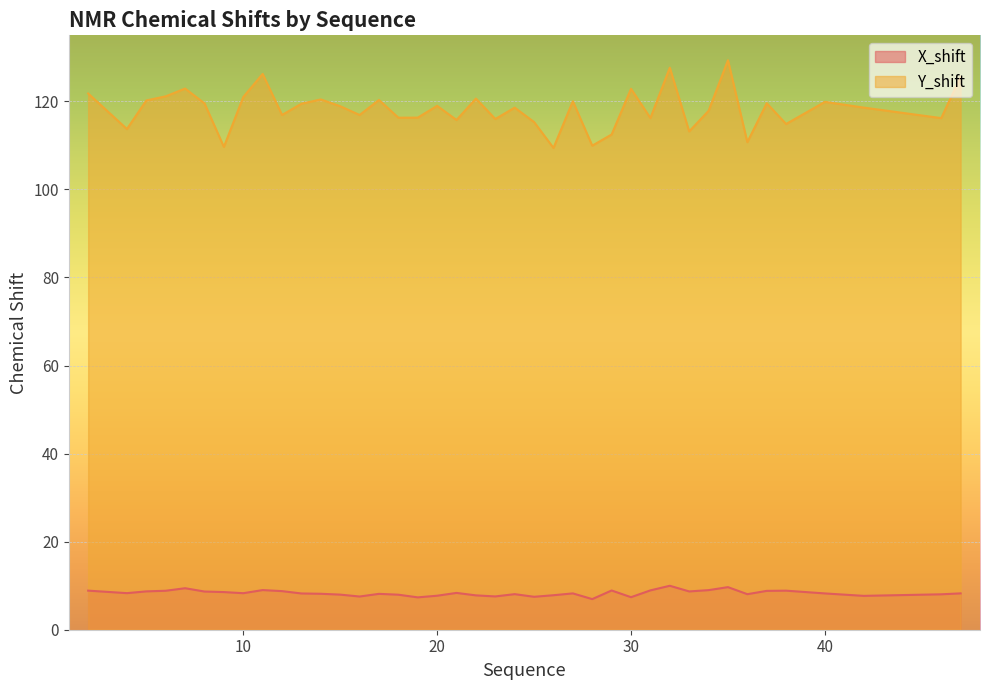

How many values in the Y_shift series are below 118?

18